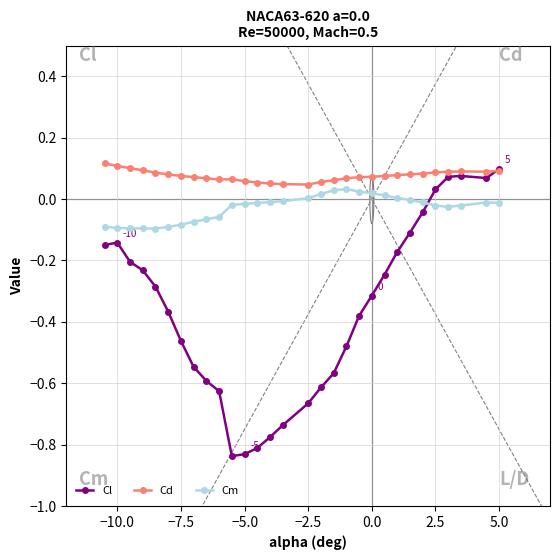

How many times do Cm and Cl cross each other?

1